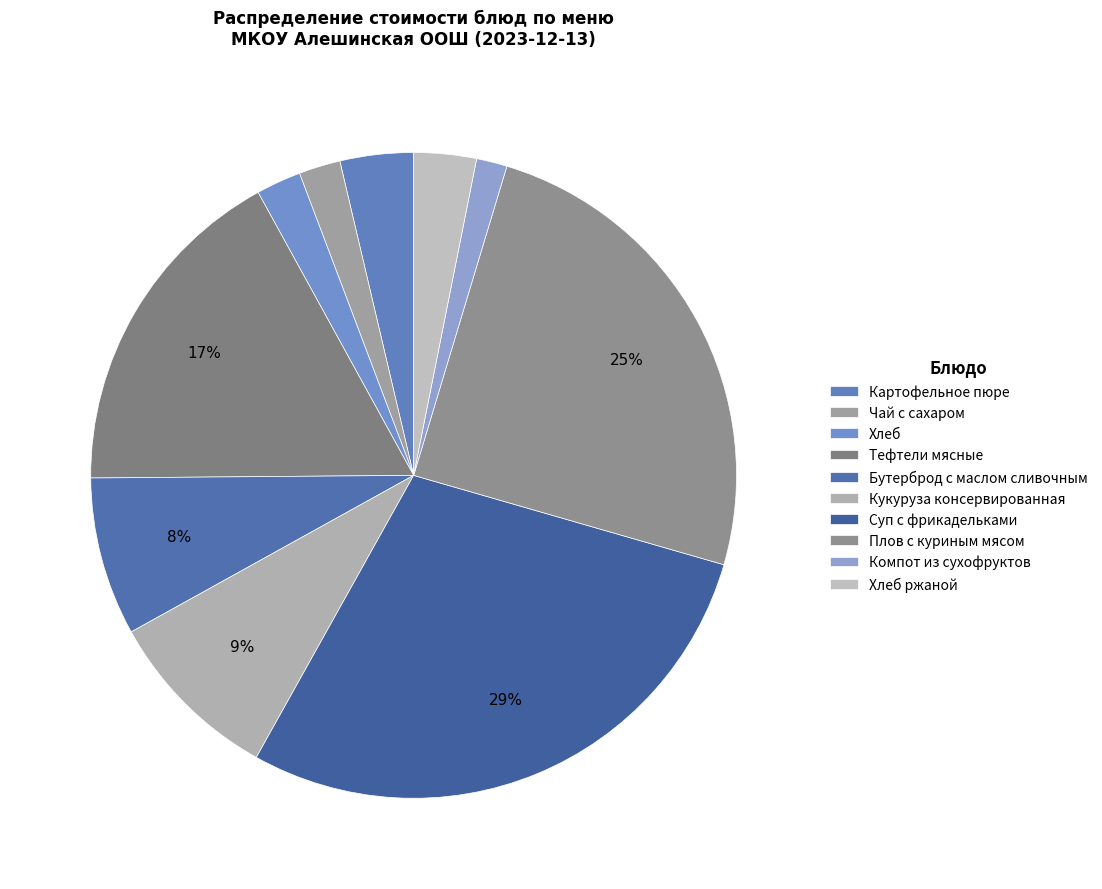

How many slices are in this pie chart?

10